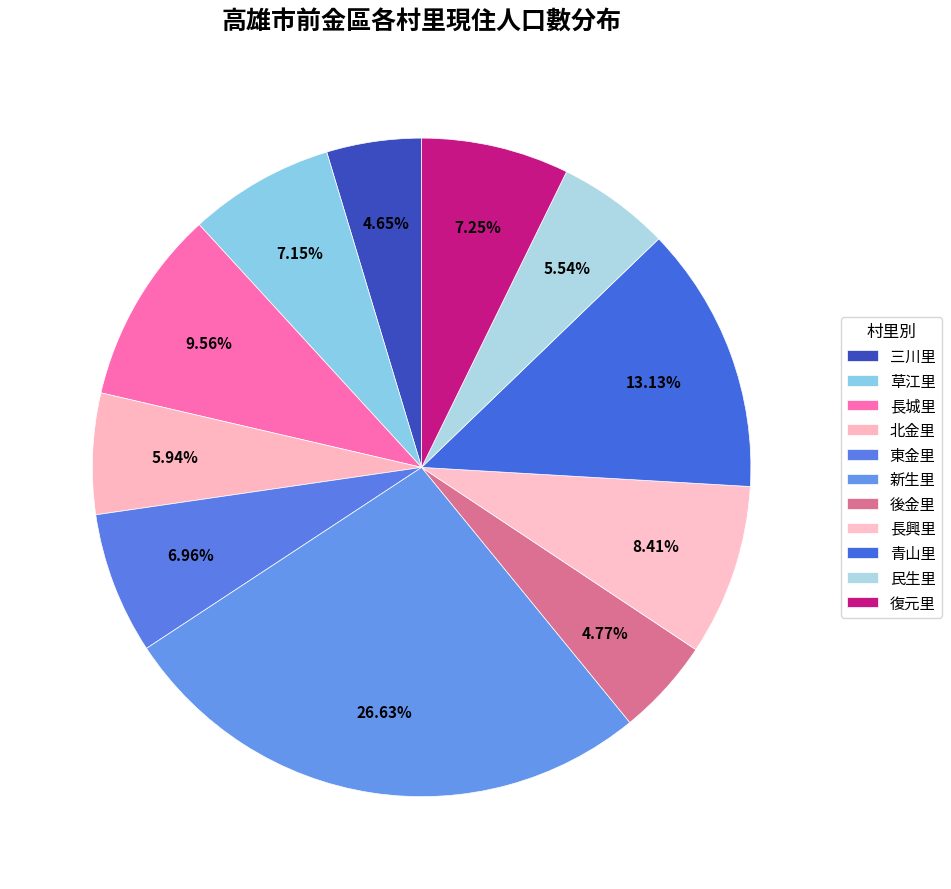

Count the number of slices in the pie.

11